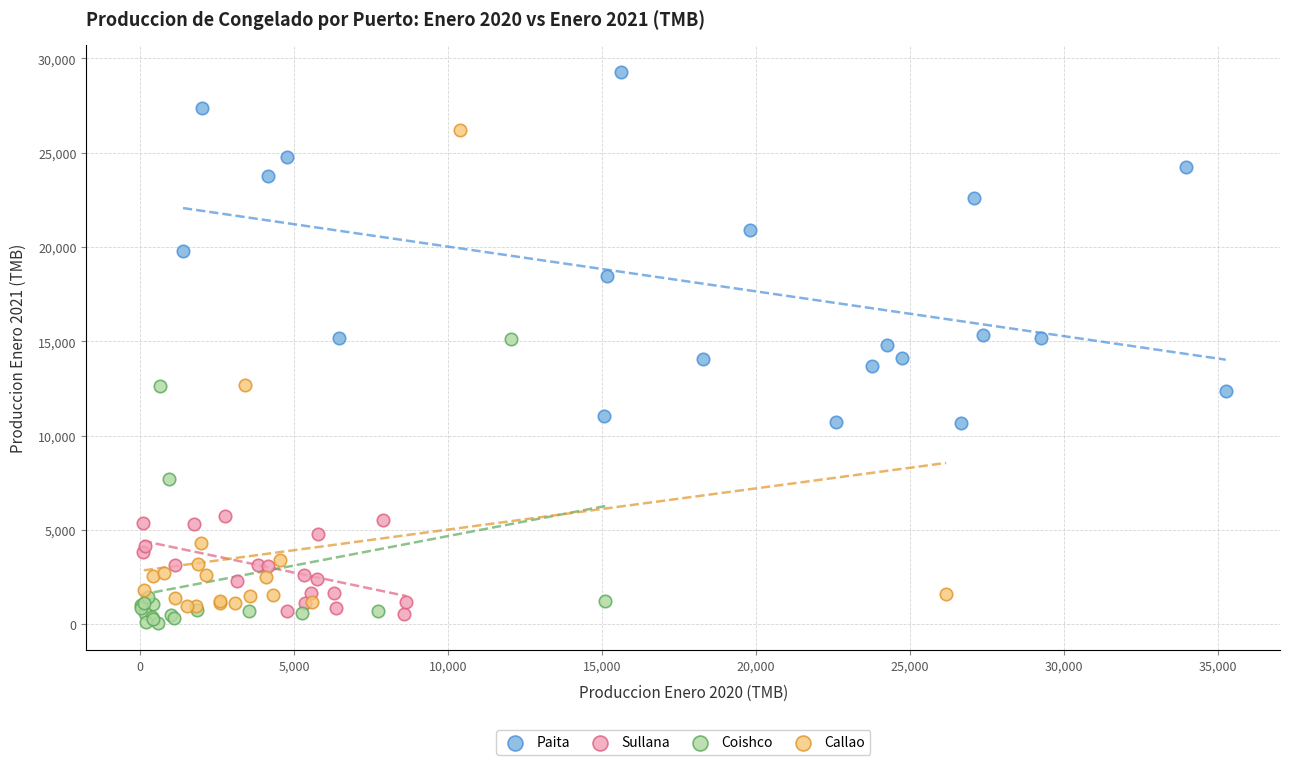

Which series reaches the maximum Y coordinate?

Paita